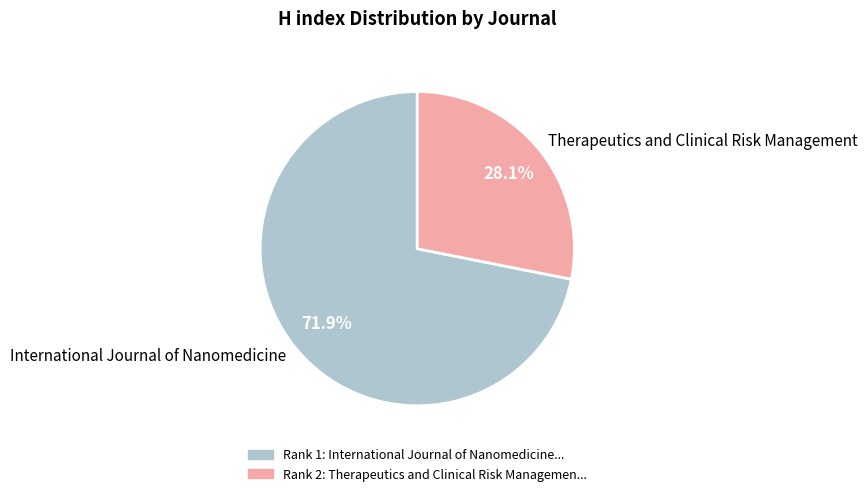

Combined, what portion of the pie is International Journal of Nanomedicine and Therapeutics and Clinical Risk Management?

100.0%